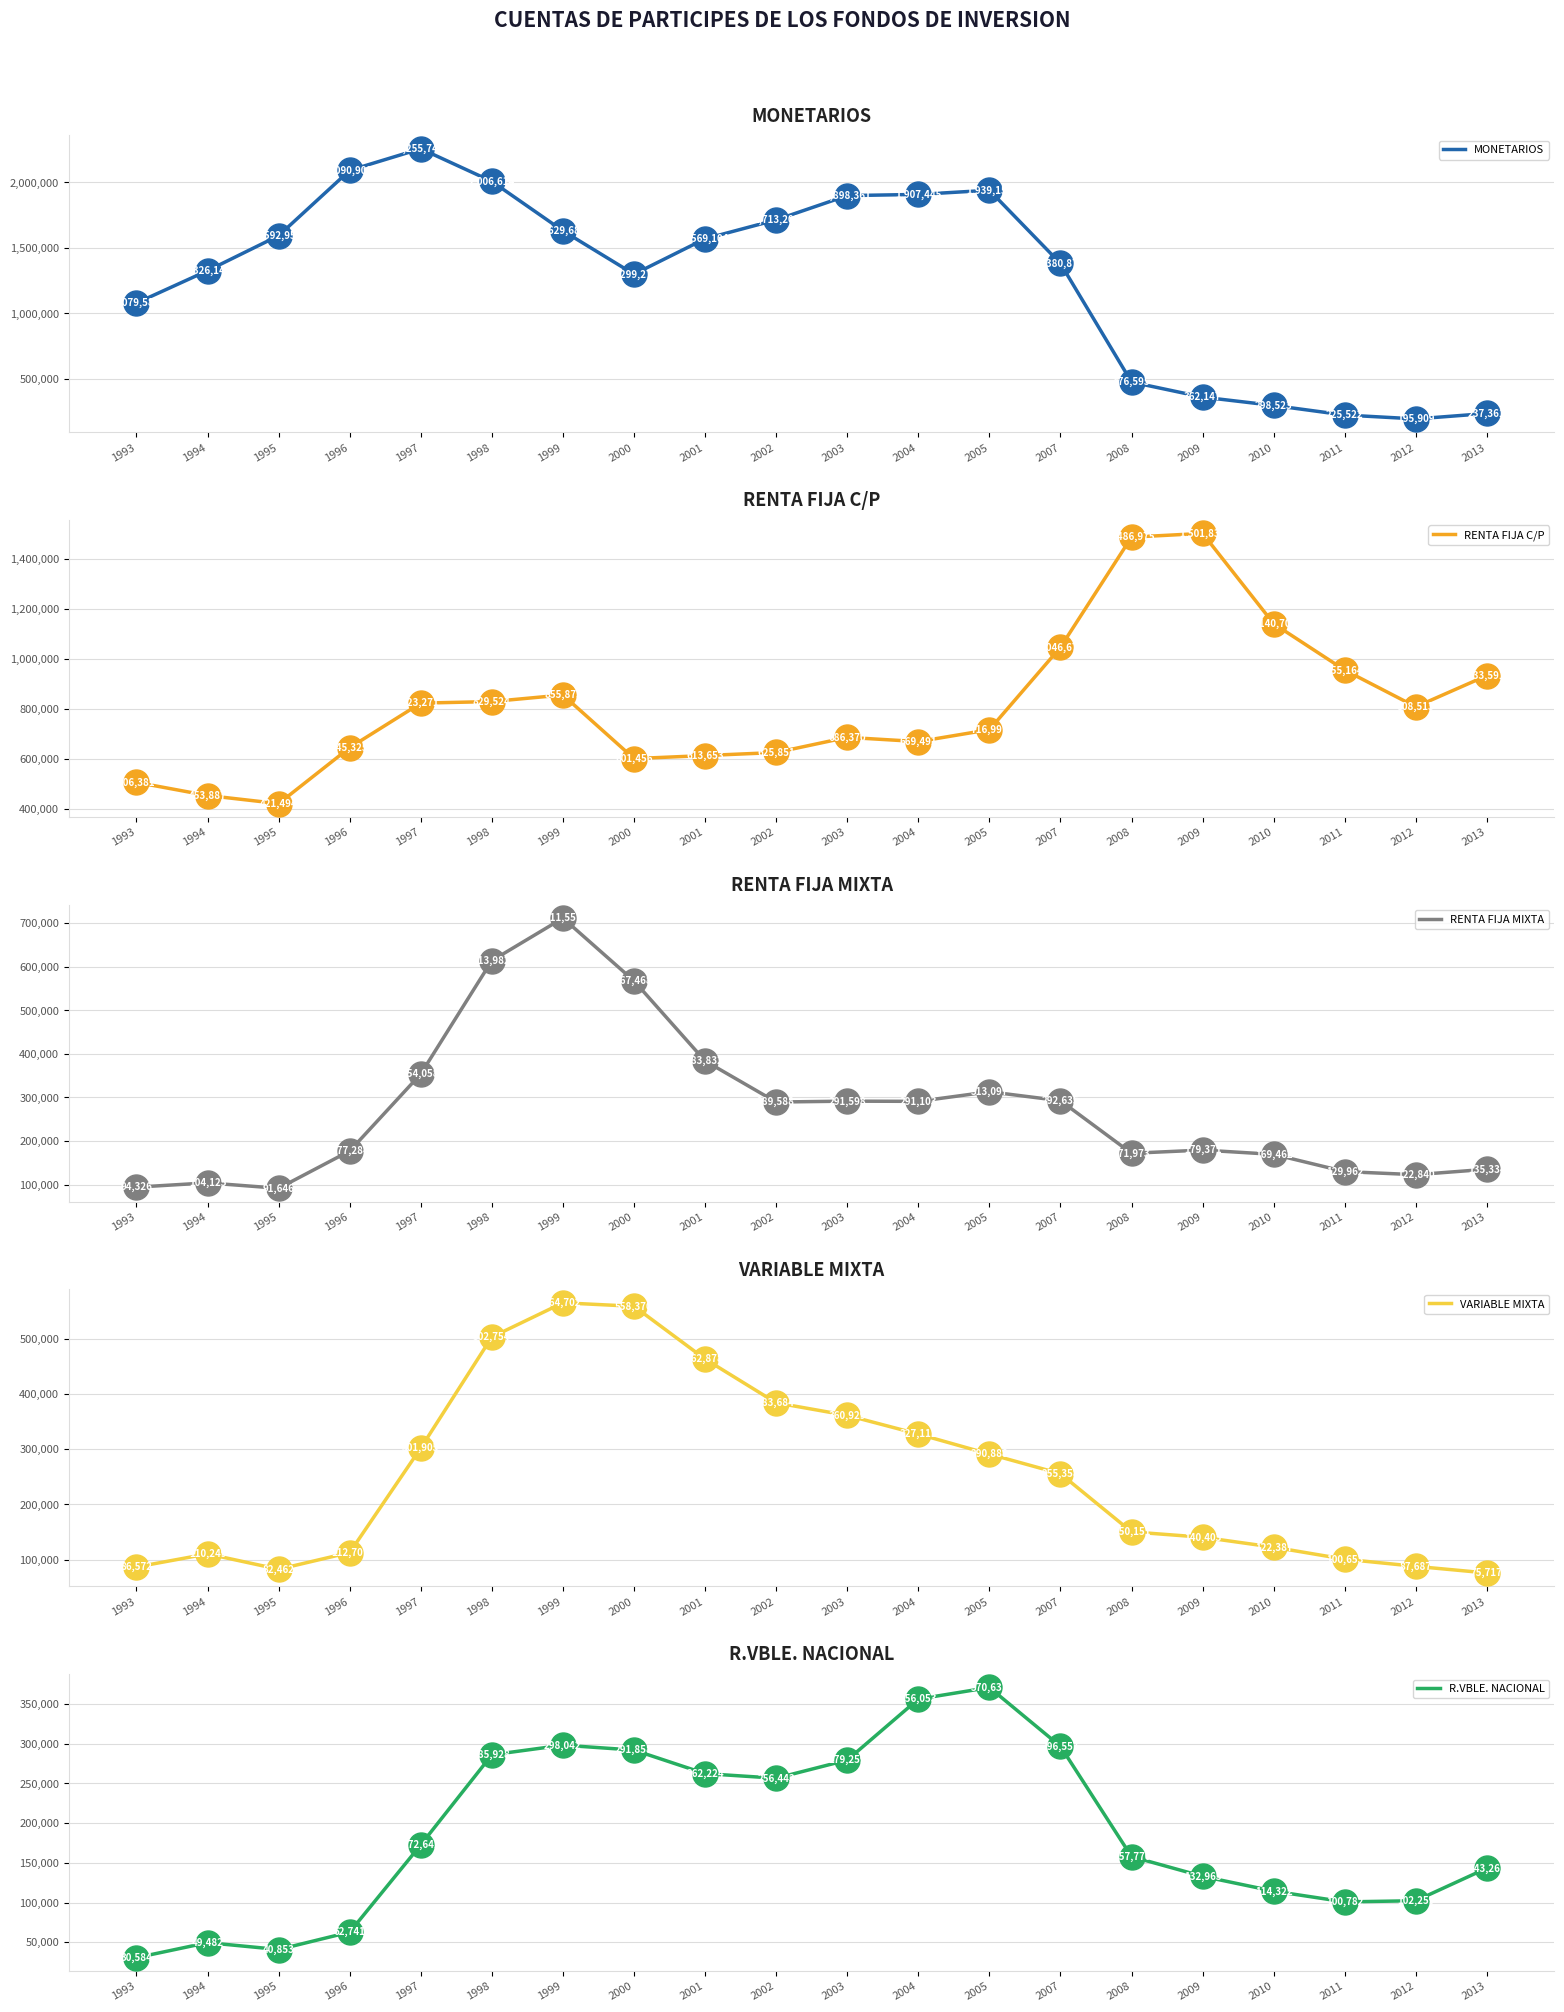

Is the value of R.VBLE. NACIONAL at 2013 greater than the value of RENTA FIJA C/P at 2007?

No